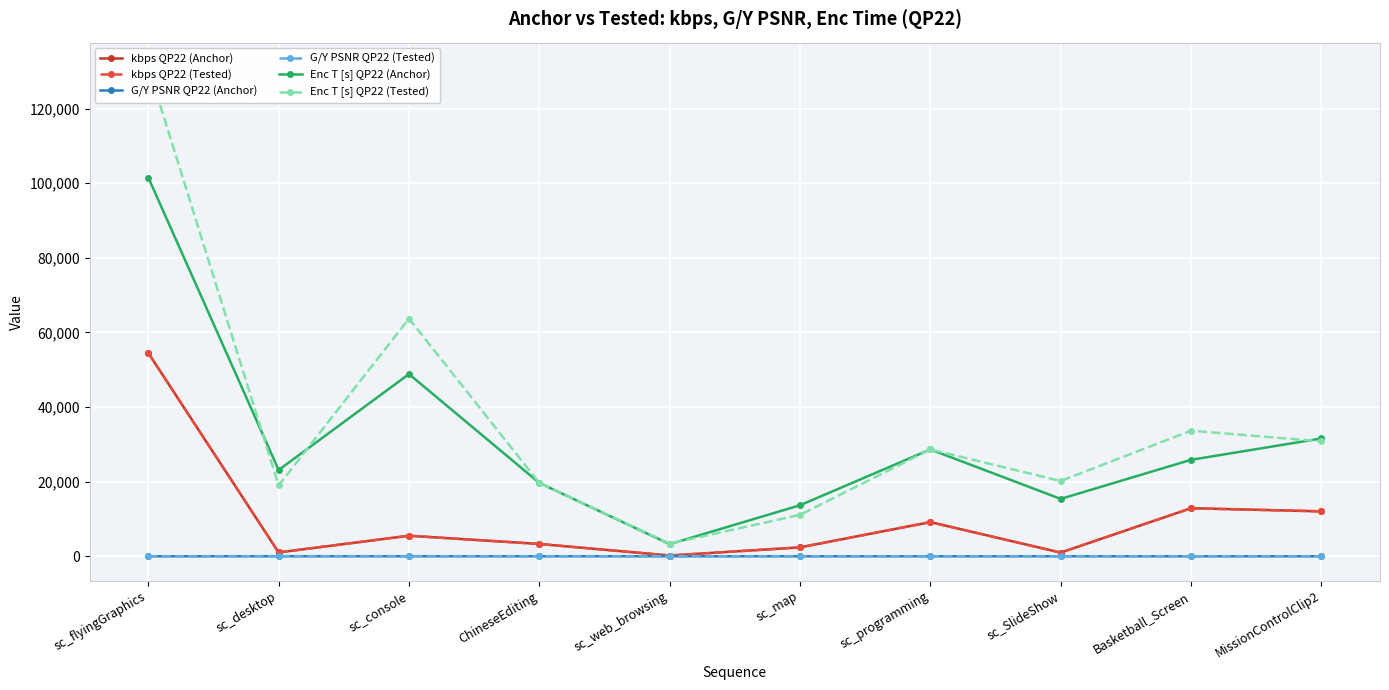

Rank the series by their maximum value, from highest to lowest.

Enc T [s] QP22 (Tested), Enc T [s] QP22 (Anchor), kbps QP22 (Anchor), kbps QP22 (Tested), G/Y PSNR QP22 (Anchor), G/Y PSNR QP22 (Tested)